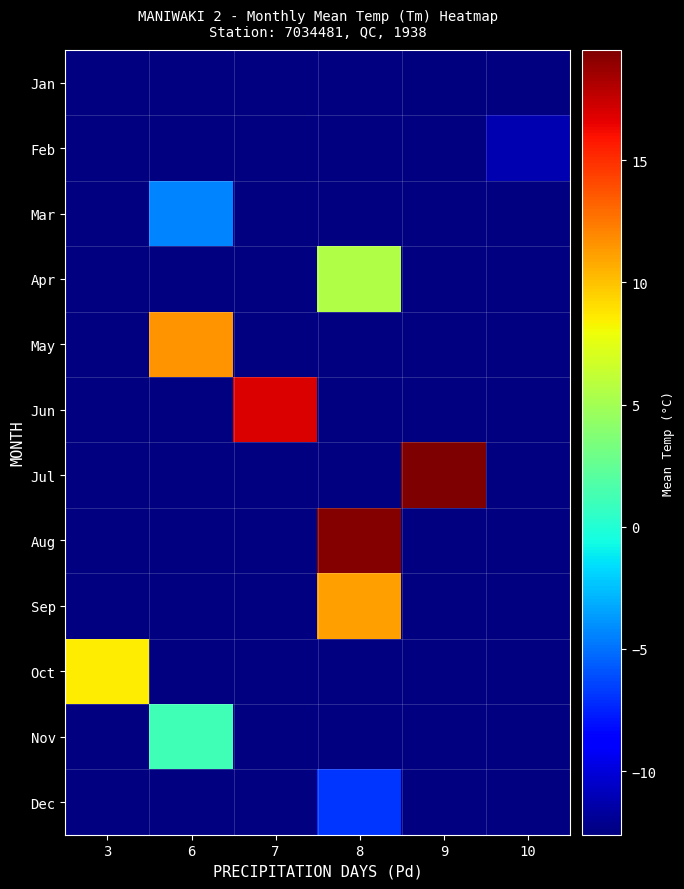

At which category does the chart reach its peak across all series?

9